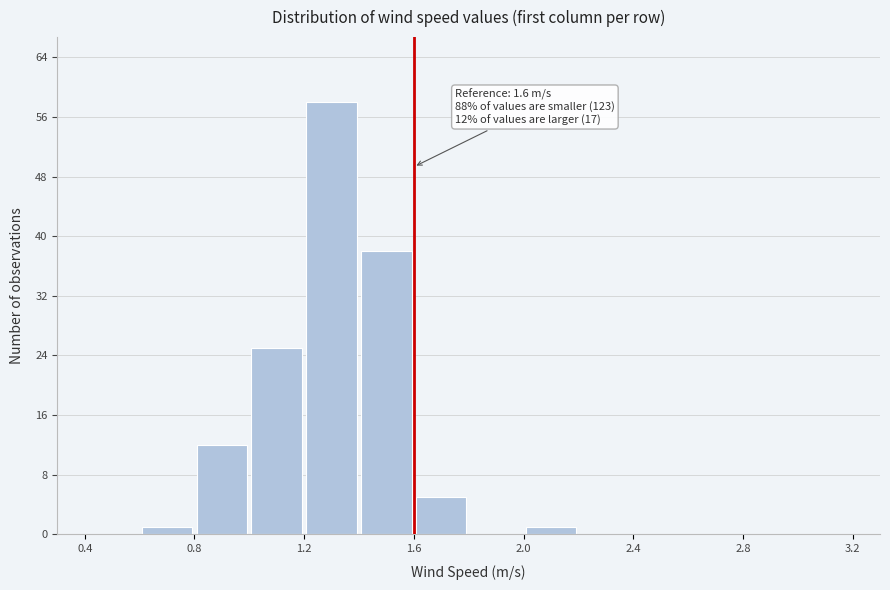

Which range on the x-axis has the tallest bar?

1.2 to 1.4